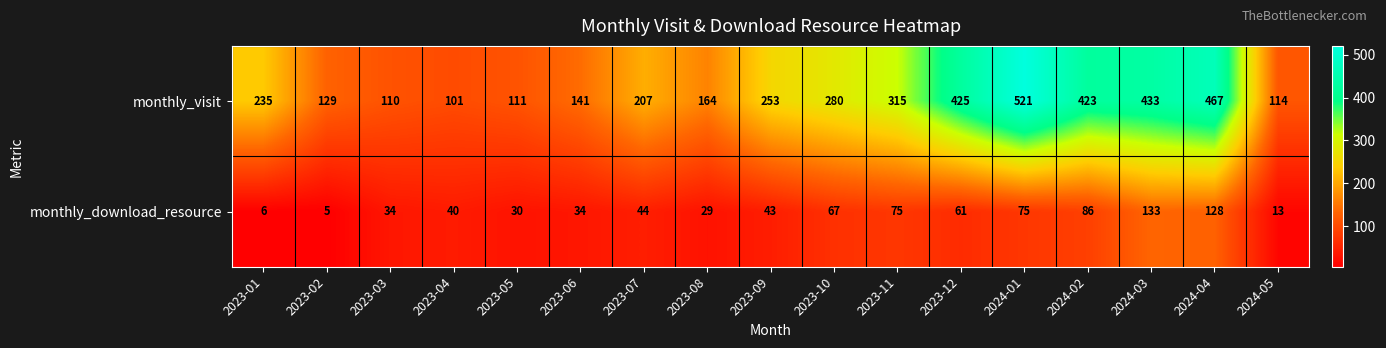

Is it true that monthly_download_resource equals 75 at 2024-01?

True